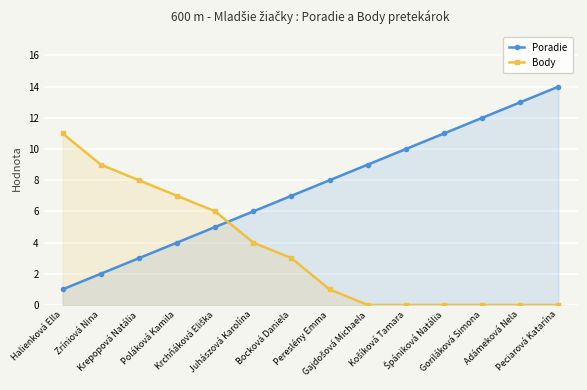

How many data points in Poradie are less than 8?

7